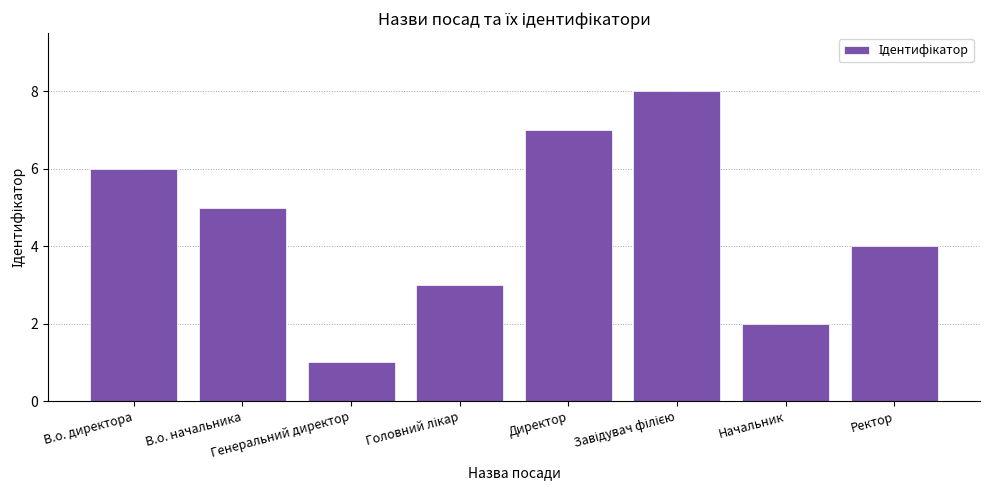

What is the difference between the maximum and minimum values?

7